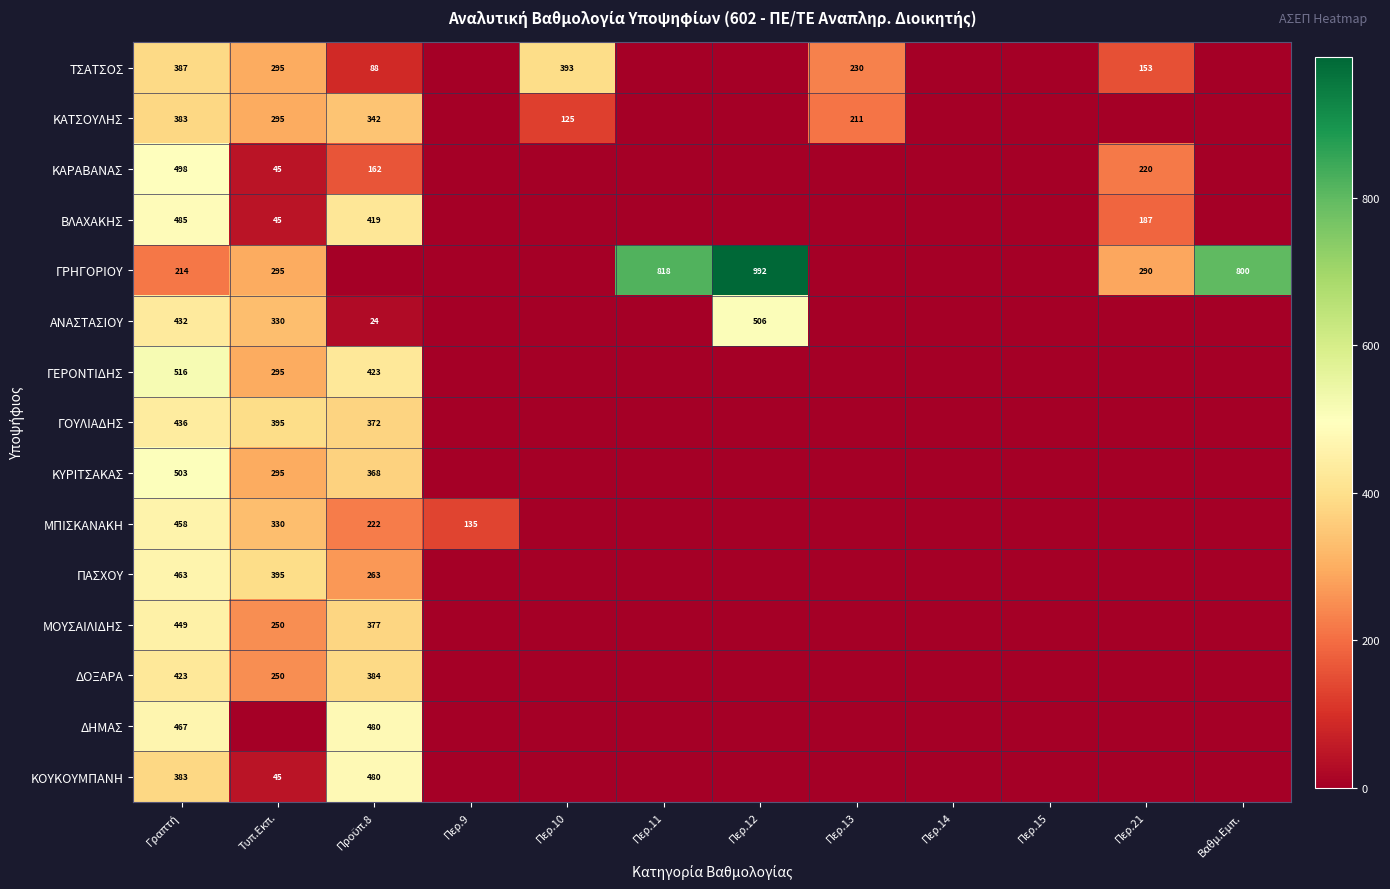

The value of ΓΡΗΓΟΡΙΟΥ at Βαθμ.Εμπ. is 800. True or false?

True